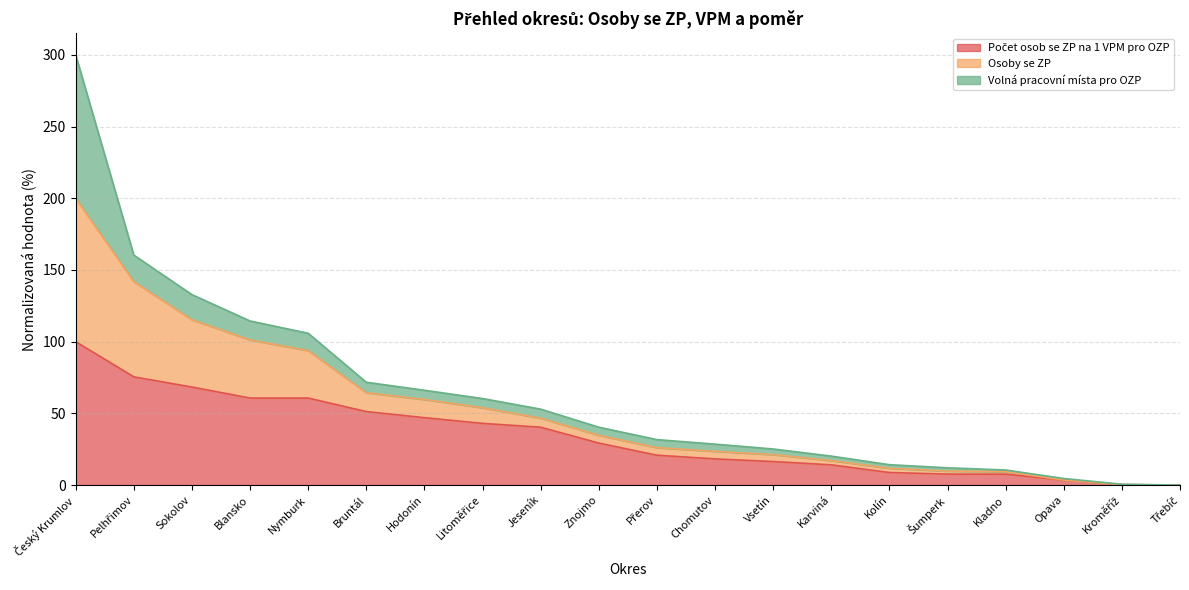

Does the chart have visible grid lines?

Yes